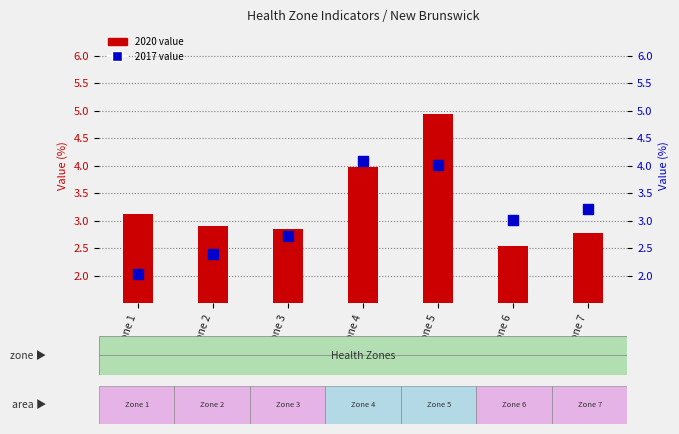

Which series has the largest total across all categories?

2020 value